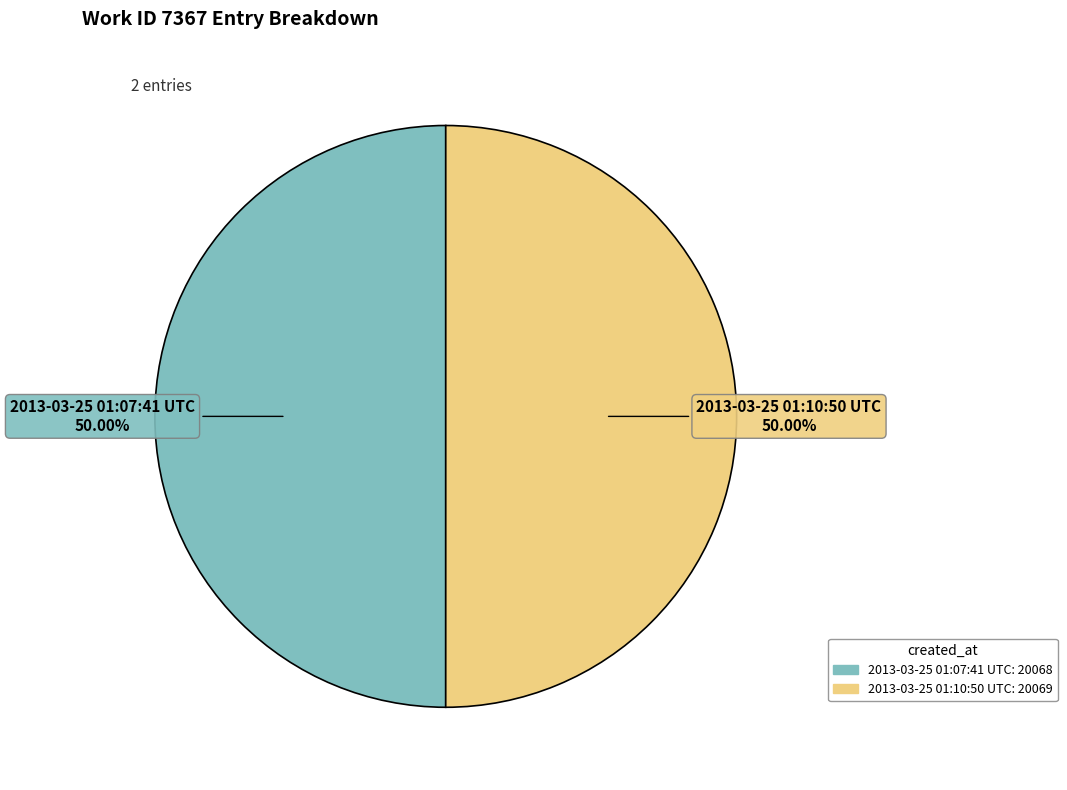

What is the ratio of the value at 2013-03-25 01:10:50 UTC to the value at 2013-03-25 01:07:41 UTC?

1.0